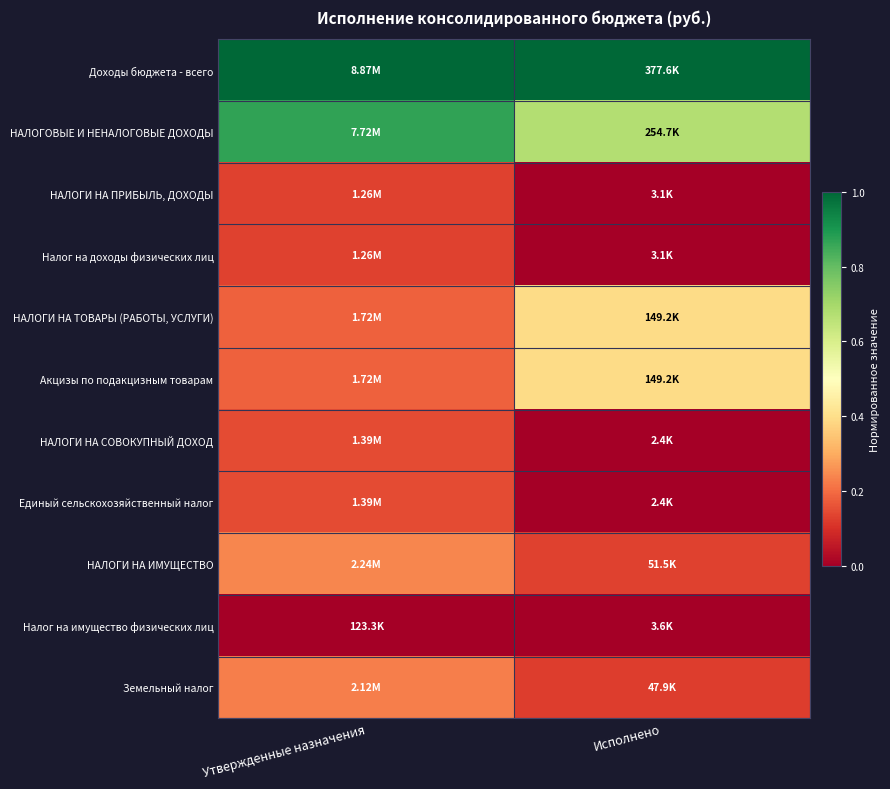

Reading left to right, what are all the values shown in this chart?

Доходы бюджета - всего: Утвержденные назначения=1.0	Исполнено=1.0
НАЛОГОВЫЕ И НЕНАЛОГОВЫЕ ДОХОДЫ: Утвержденные назначения=0.9	Исполнено=0.7
НАЛОГИ НА ПРИБЫЛЬ, ДОХОДЫ: Утвержденные назначения=0.1	Исполнено=0.0
Налог на доходы физических лиц: Утвержденные назначения=0.1	Исполнено=0.0
НАЛОГИ НА ТОВАРЫ (РАБОТЫ, УСЛУГИ): Утвержденные назначения=0.2	Исполнено=0.4
Акцизы по подакцизным товарам: Утвержденные назначения=0.2	Исполнено=0.4
НАЛОГИ НА СОВОКУПНЫЙ ДОХОД: Утвержденные назначения=0.1	Исполнено=0.0
Единый сельскохозяйственный налог: Утвержденные назначения=0.1	Исполнено=0.0
НАЛОГИ НА ИМУЩЕСТВО: Утвержденные назначения=0.2	Исполнено=0.1
Налог на имущество физических лиц: Утвержденные назначения=0.0	Исполнено=0.0
Земельный налог: Утвержденные назначения=0.2	Исполнено=0.1